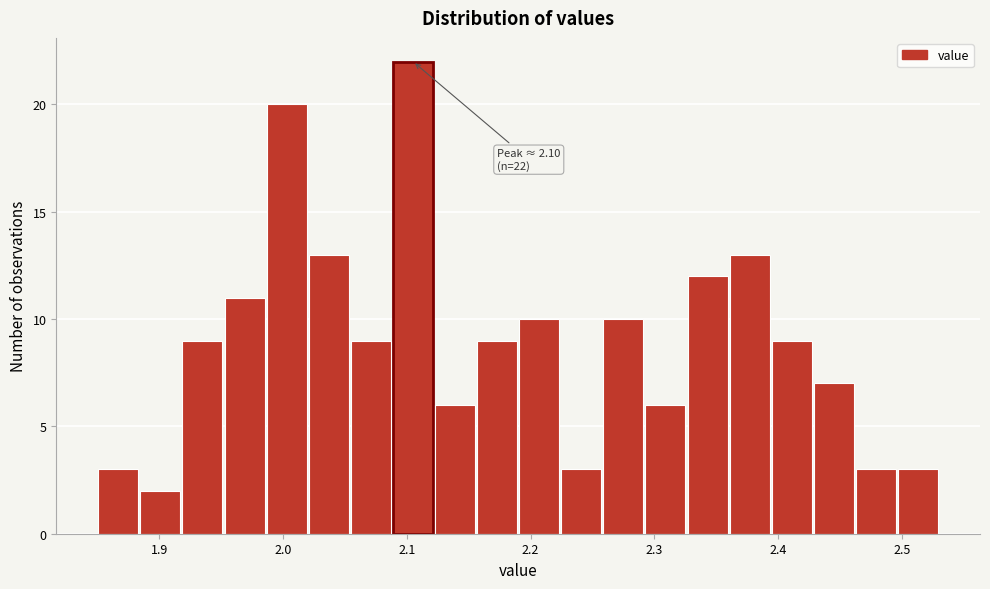

Around what value on the x-axis is the tallest bar? Give the approximate position of its centre, as read against the axis.

2.11